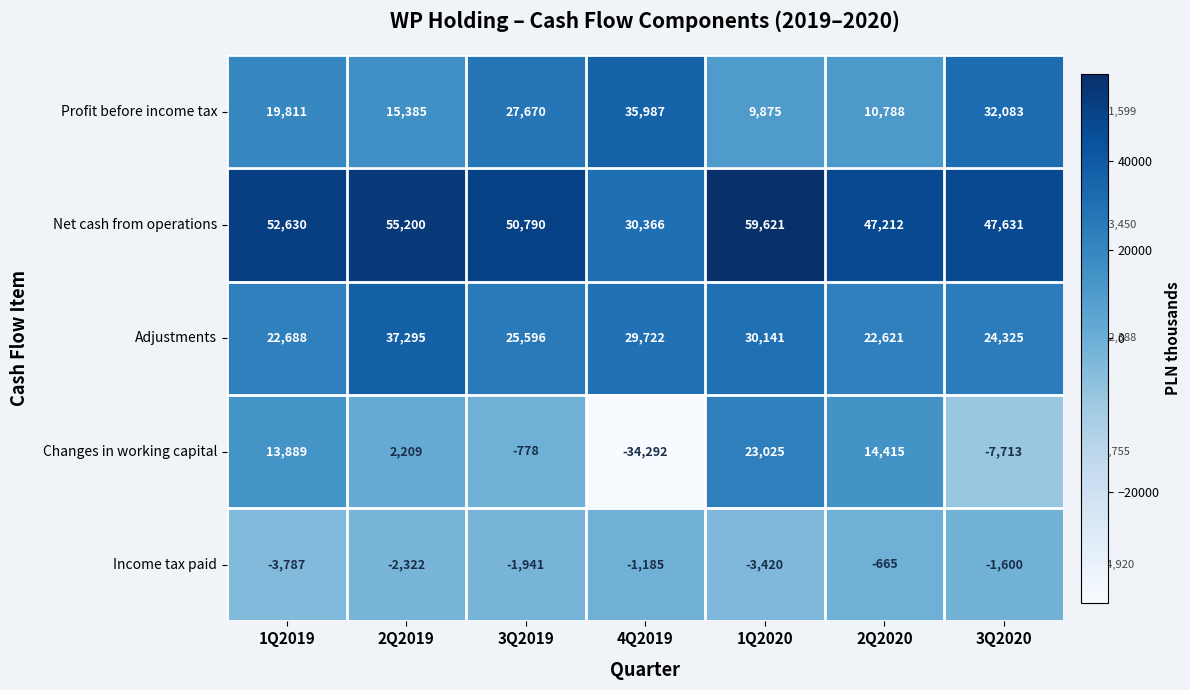

Which category has the lowest value across all series?

4Q2019